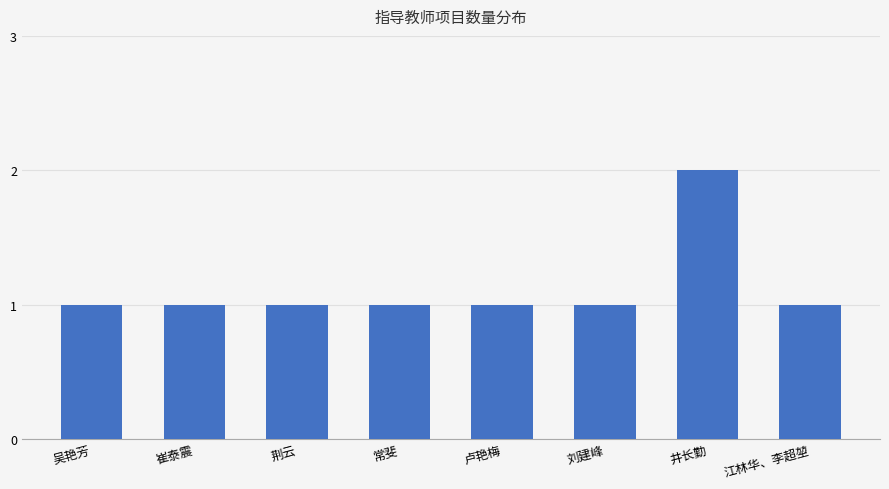

What is the minimum value shown in the chart?

1